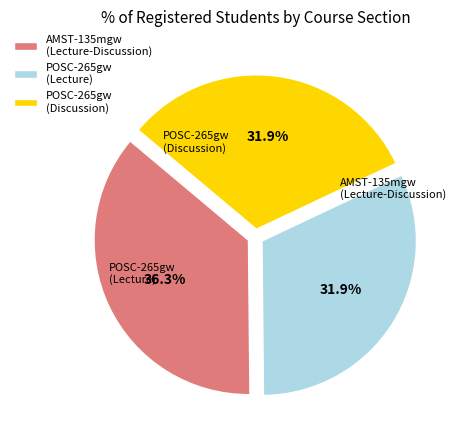

The AMST-135mgw (Lecture-Discussion) slice represents 36% of the pie. True or false?

True